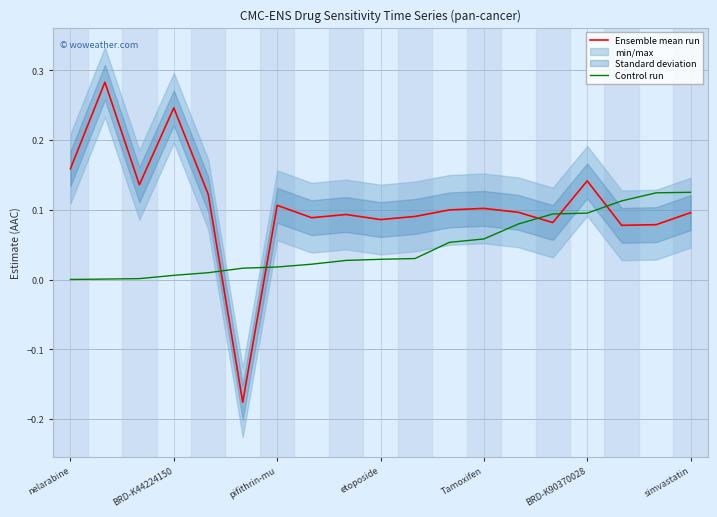

At how many categories does at least one series exceed 0?

19